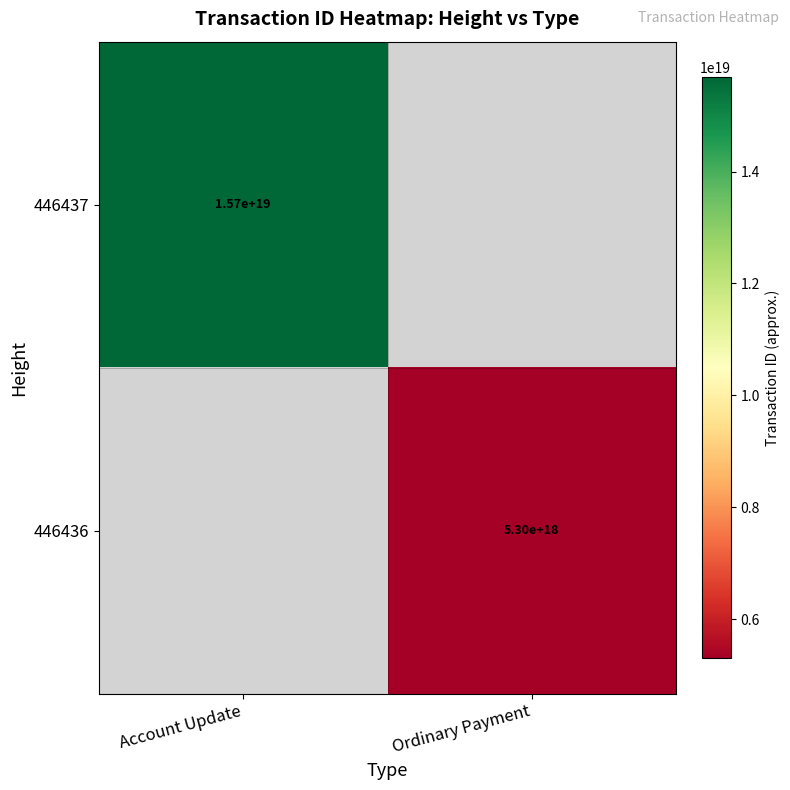

The value of 446436 at Ordinary Payment is 5300000000000000000. True or false?

True